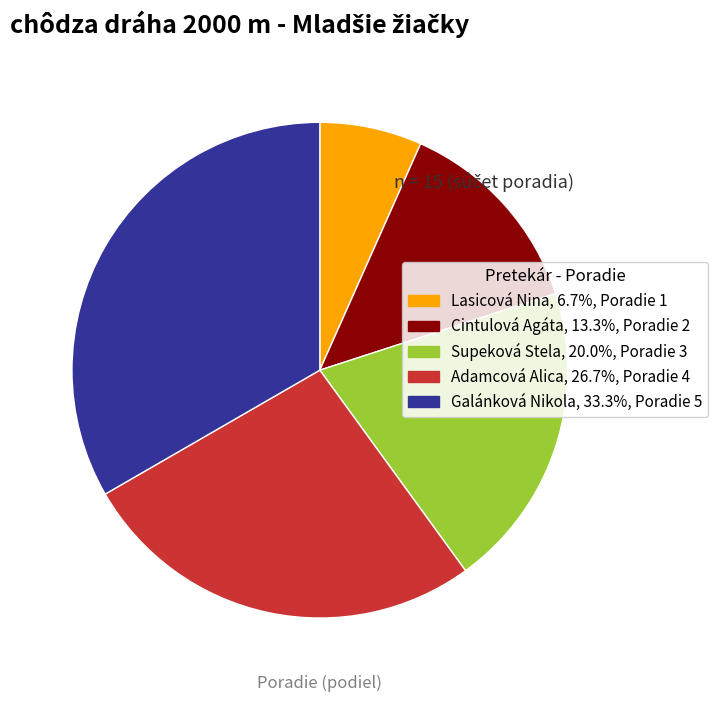

How many segments does this pie chart have?

5